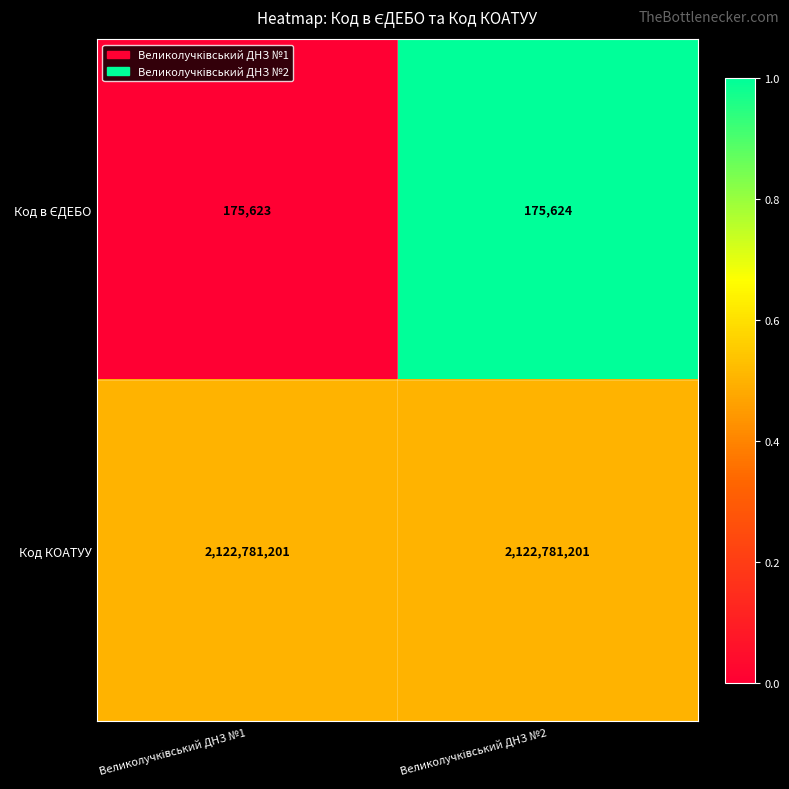

What is the lowest value of the Код КОАТУУ series?

2122781201